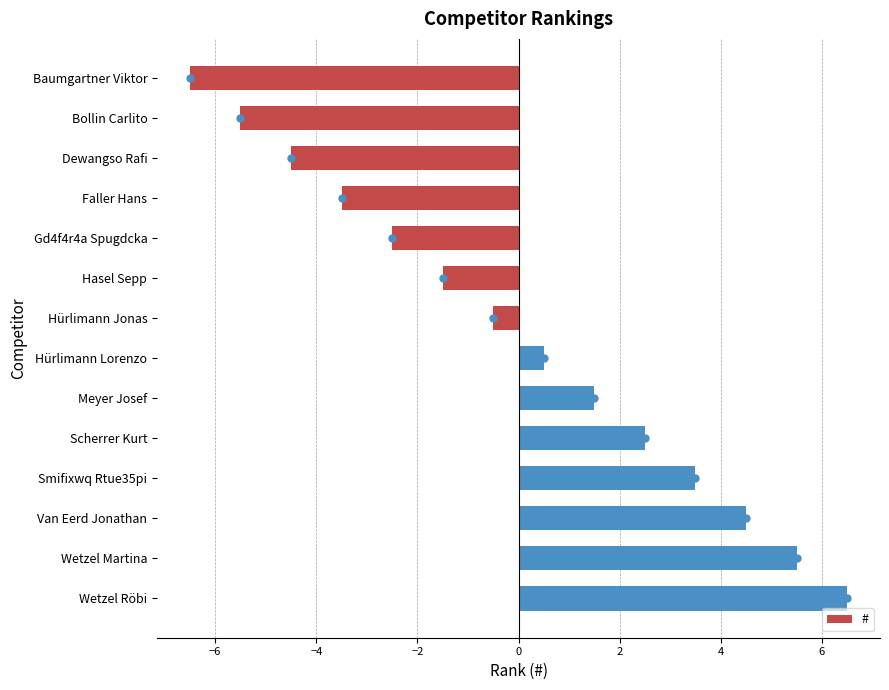

What position from the bottom is Wetzel Martina?

2